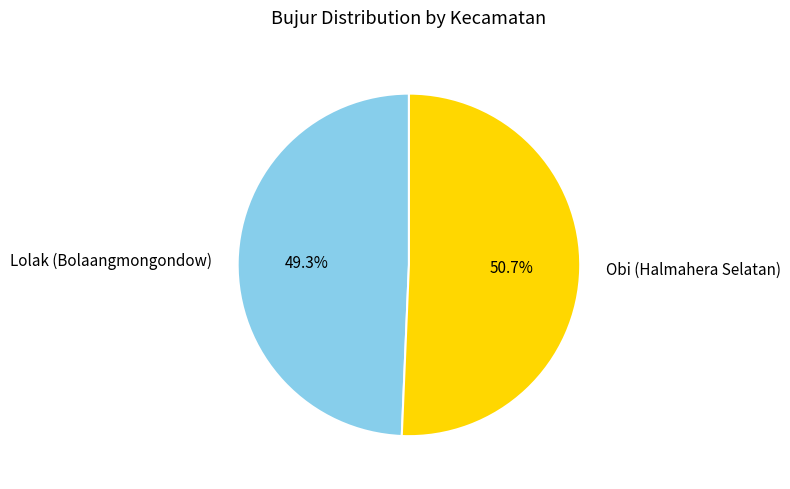

To the nearest percent, what portion does Lolak (Bolaangmongondow) represent?

49%